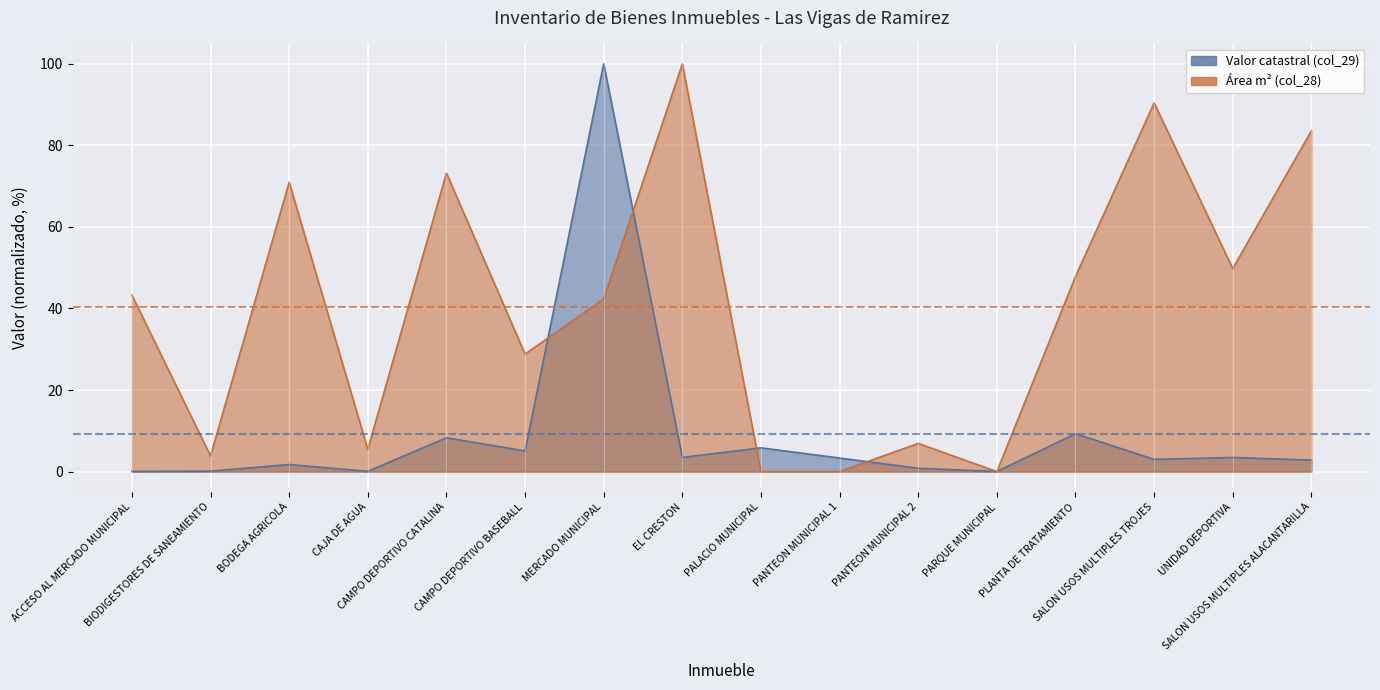

Rank the series at PALACIO MUNICIPAL from lowest to highest value.

Área m² (col_28), Valor catastral (col_29)